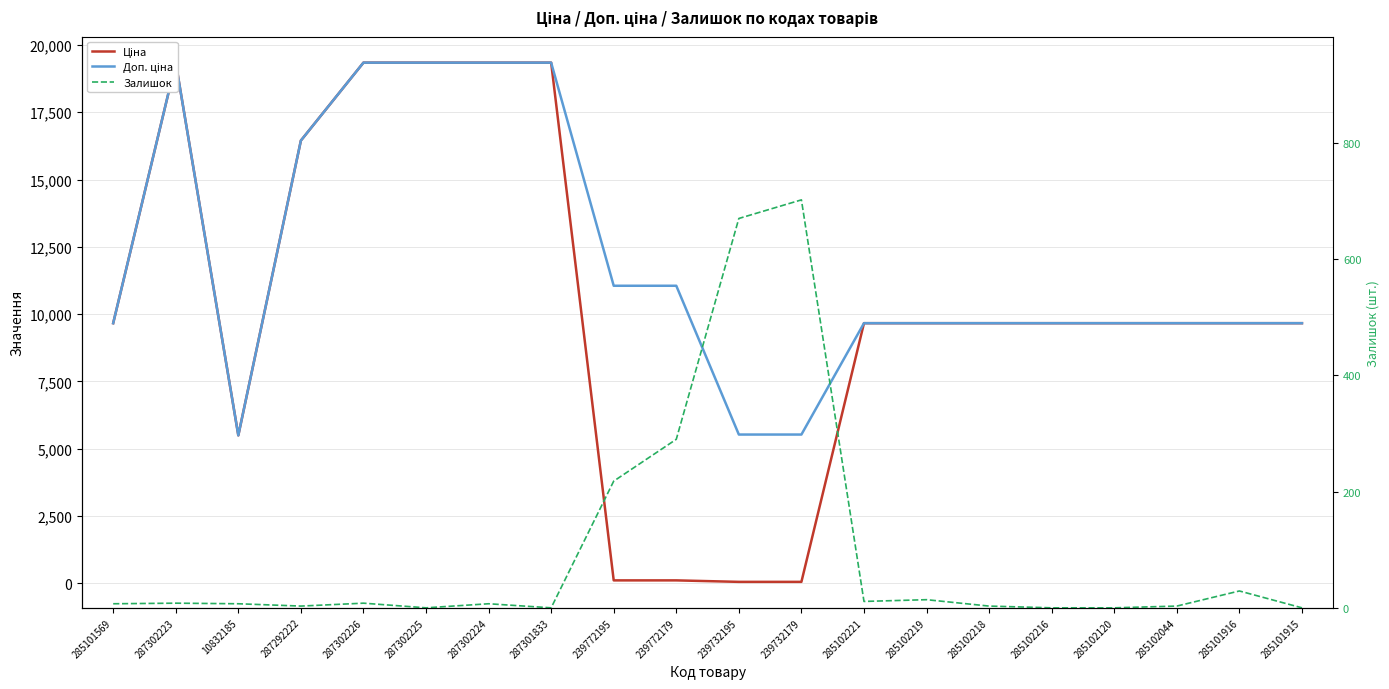

True or false: Доп. ціна and Залишок cross at least once.

False